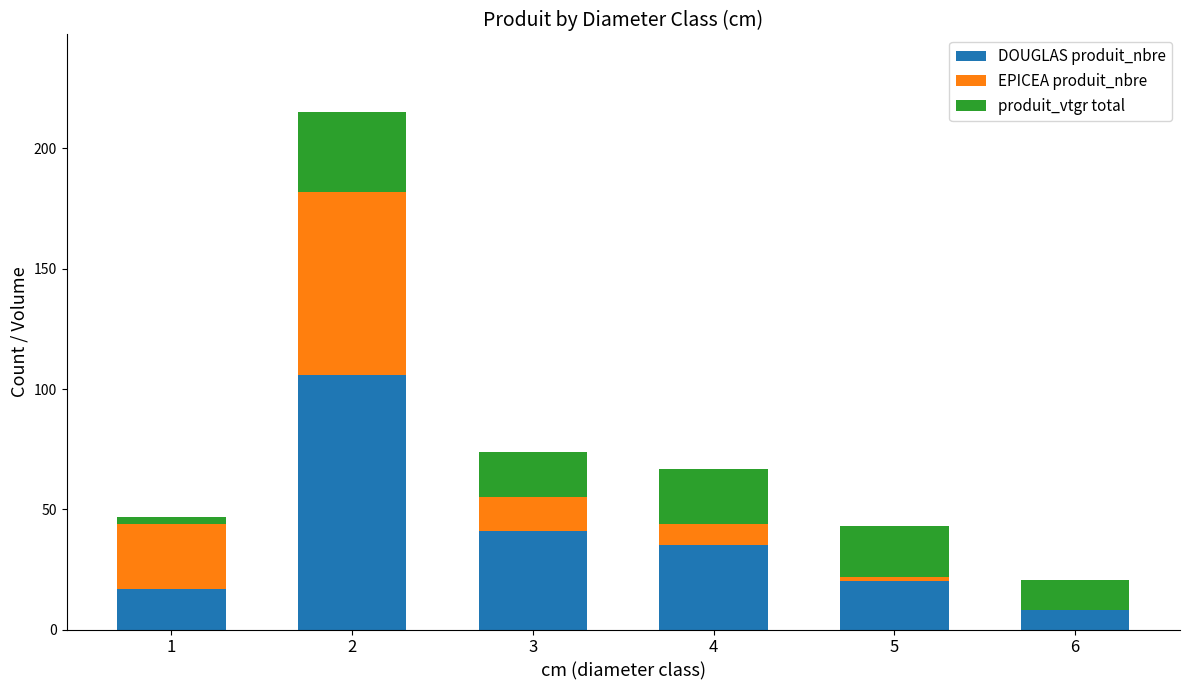

The value of DOUGLAS produit_nbre at 5 is 20.0. True or false?

True